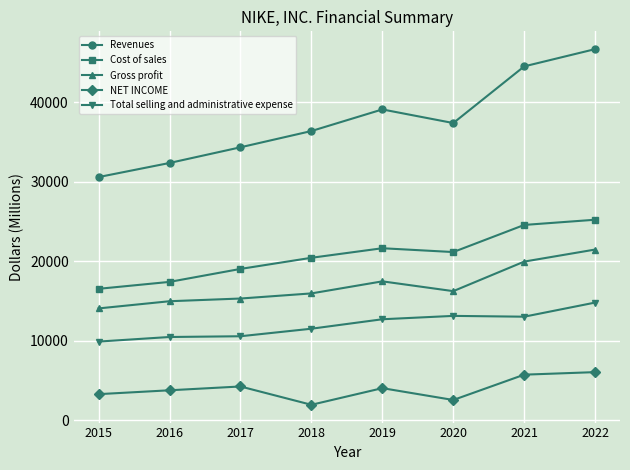

True or false: Cost of sales and Total selling and administrative expense cross at least once.

False